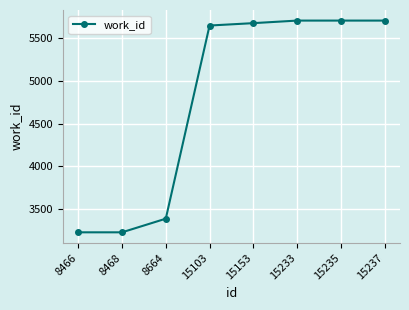

Does the chart have visible grid lines?

Yes